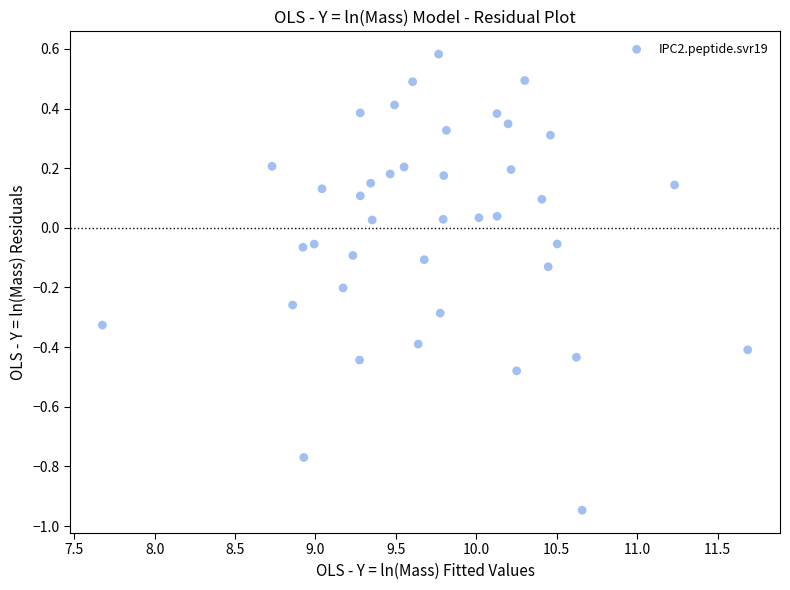

What is the range of Y values (max minus min)?

1.5